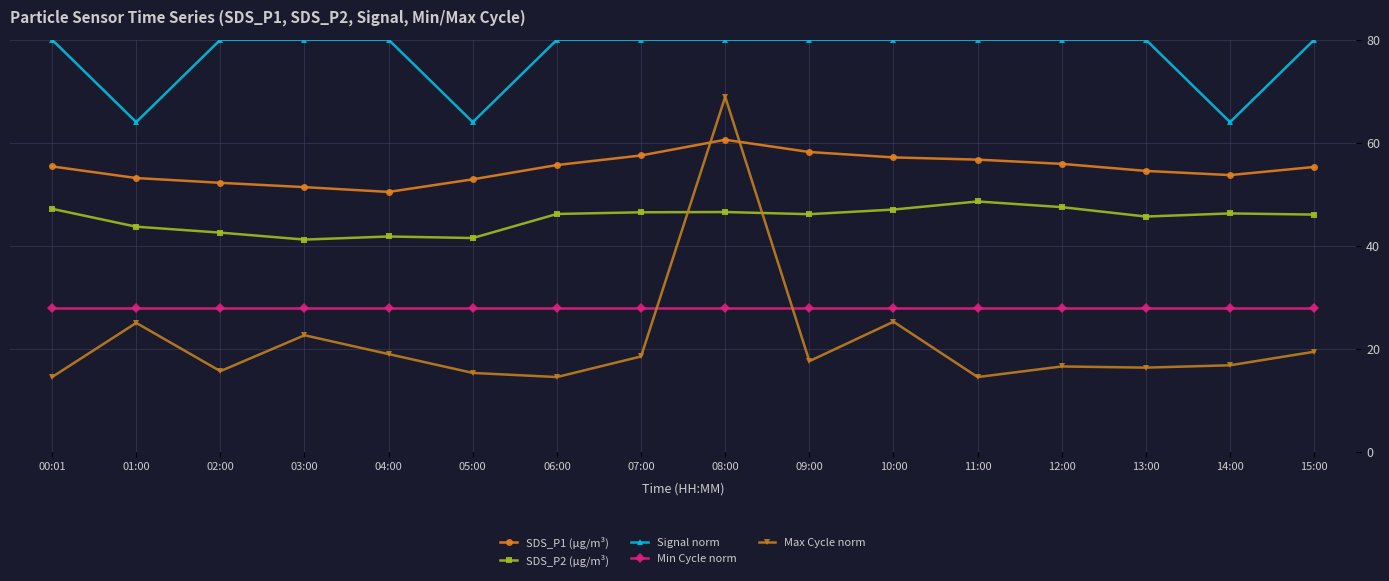

How many lines are shown in the chart?

5